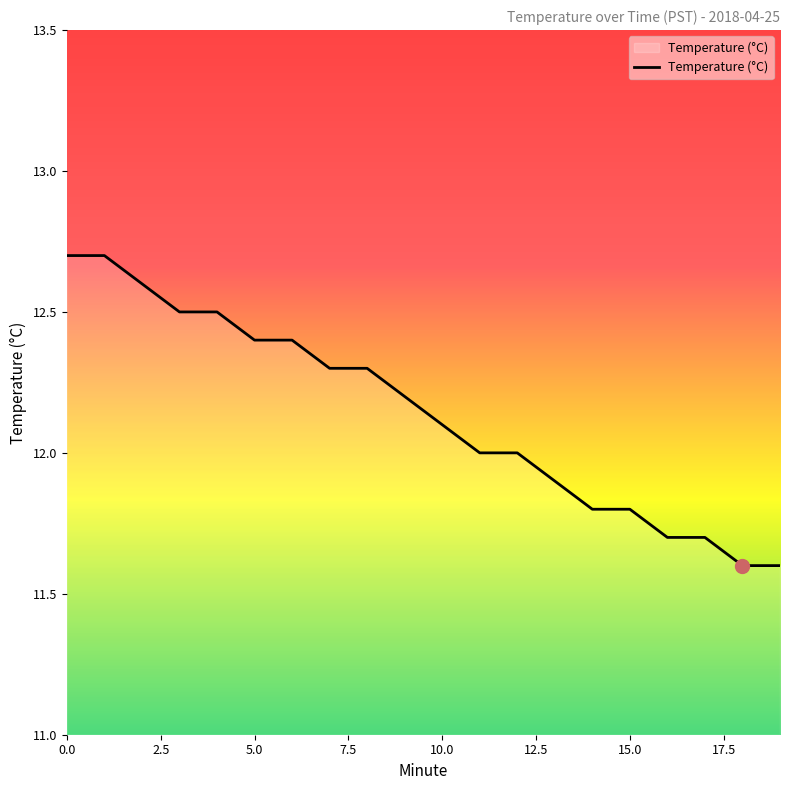

What is the greatest value displayed?

12.7